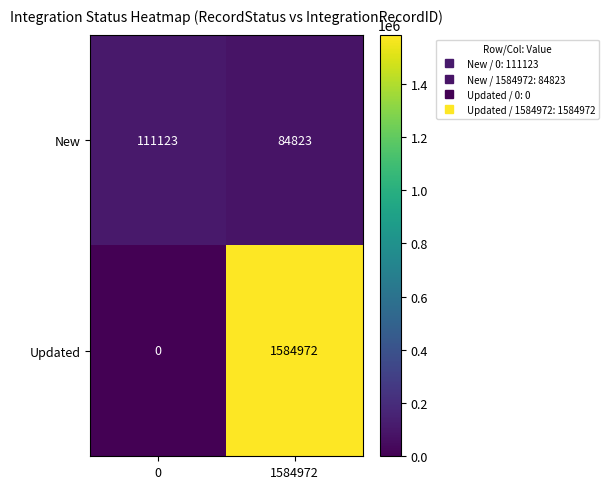

Count the number of data series in this chart.

2